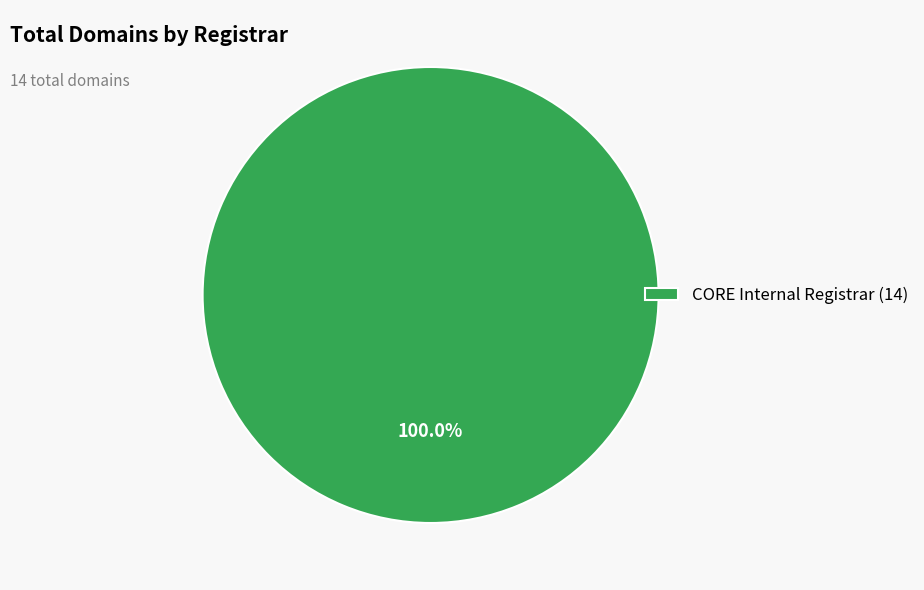

Is there a majority slice in this chart?

Yes